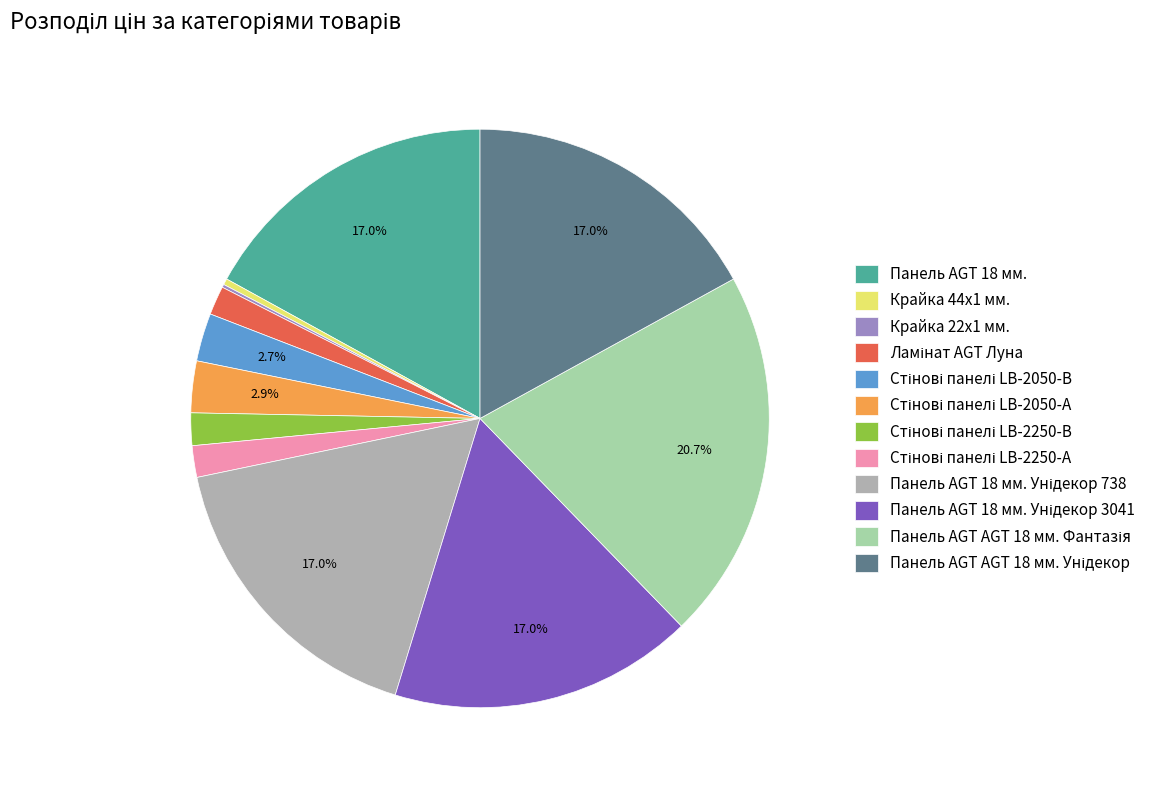

Is there any slice that represents more than half of the pie?

No